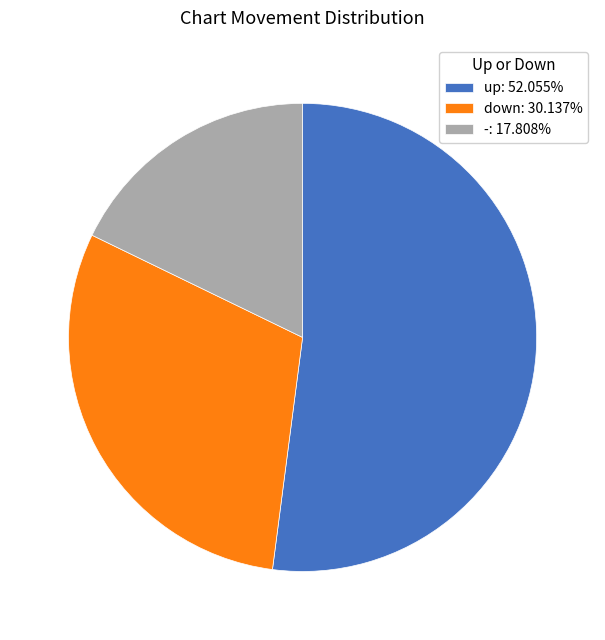

Is there any slice that represents more than half of the pie?

Yes